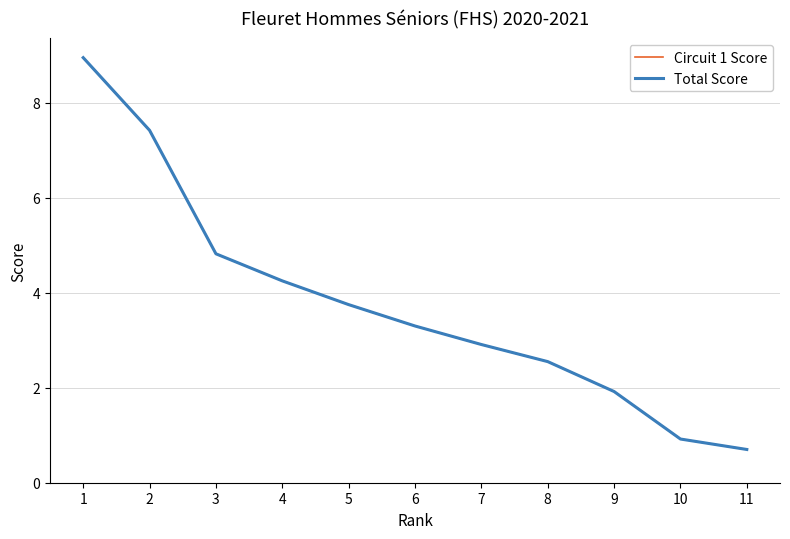

True or false: Total Score and Circuit 1 Score cross at least once.

False